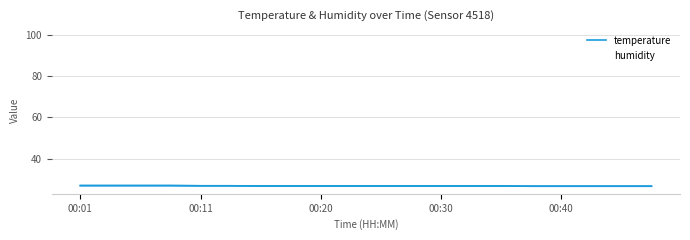

Rank the series by their maximum value, from highest to lowest.

humidity, temperature